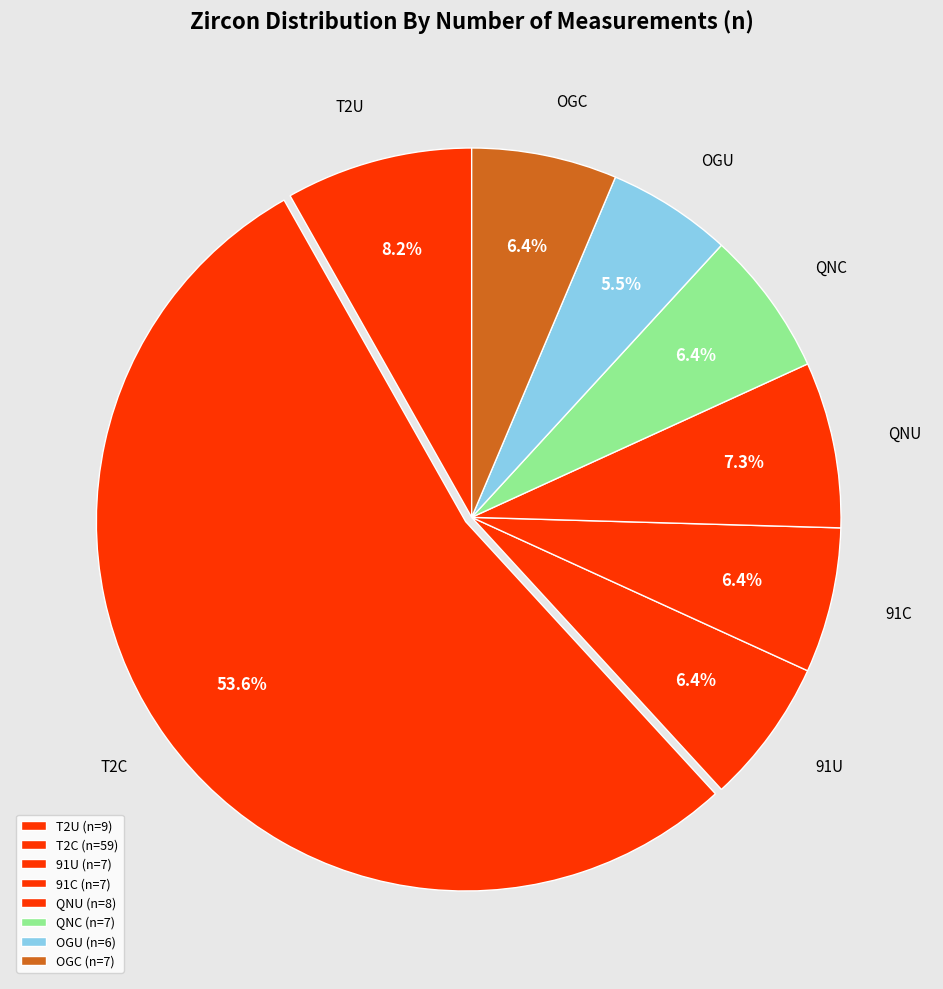

What is the largest slice in the pie chart?

T2C